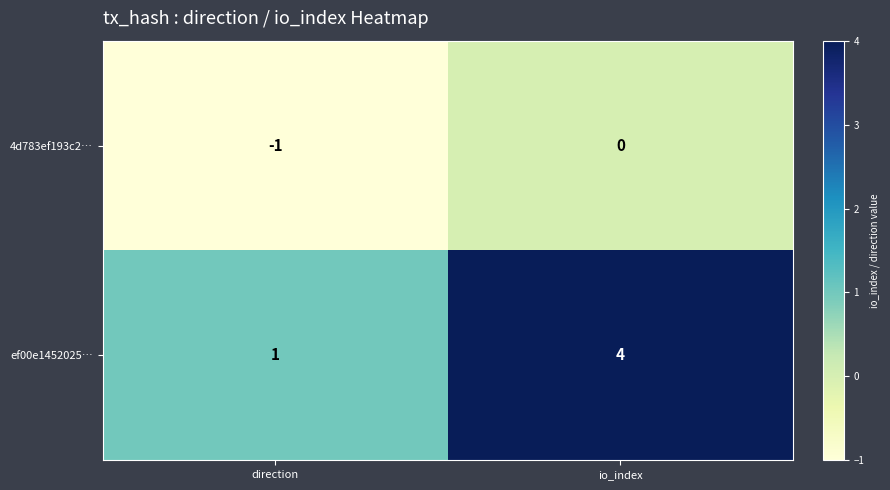

What is the difference between the maximum and minimum values in the ef00e1452025… series?

3